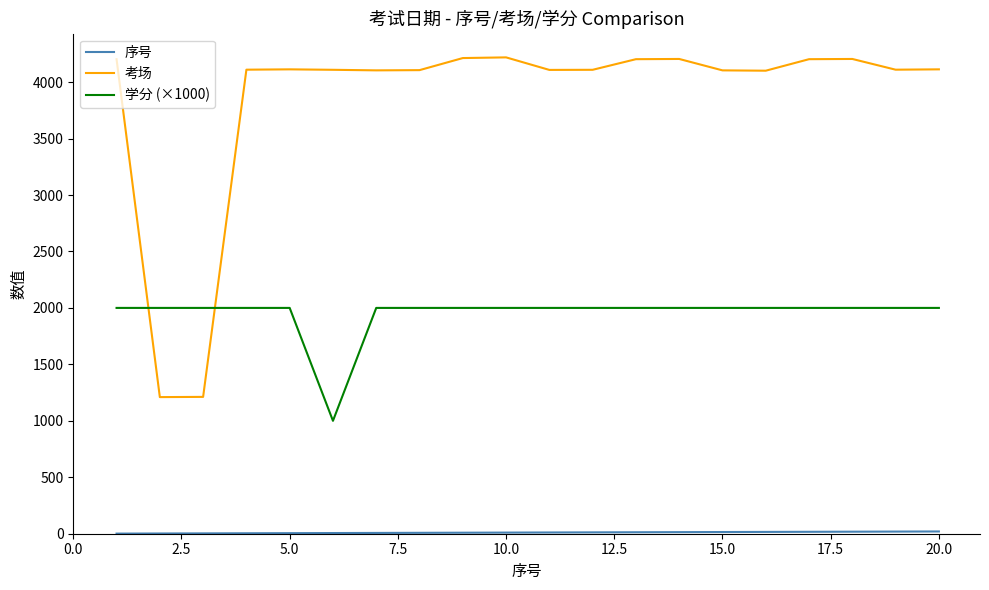

What is the greatest value displayed?

4219